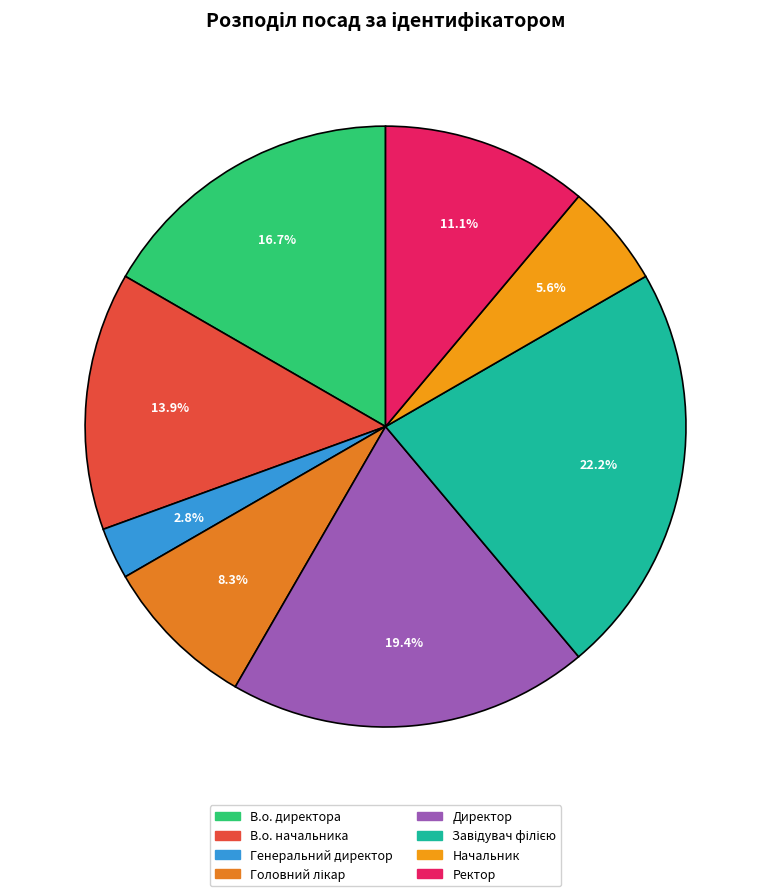

What percentage is the Завідувач філією slice, to the nearest percent?

22%